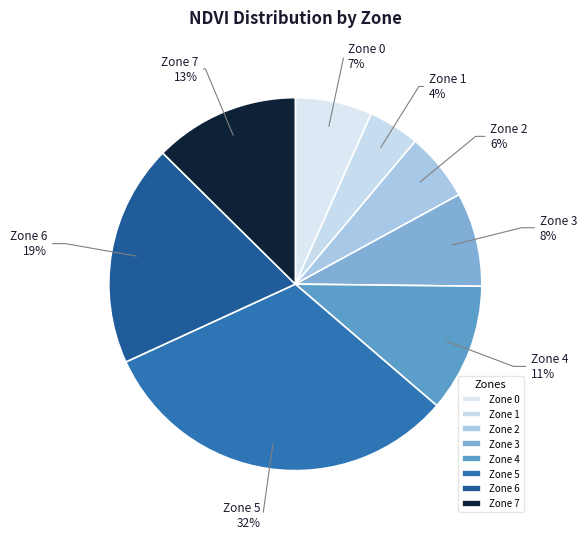

Does Zone 7 account for over 50% of the chart?

No